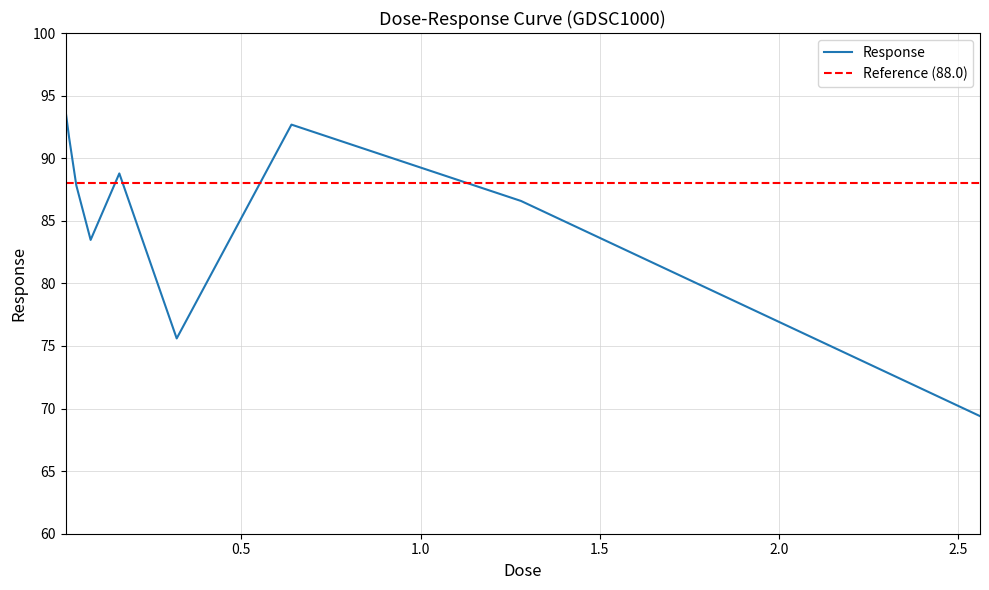

What is the sum of the values at 0.08 and 0.02?

175.1